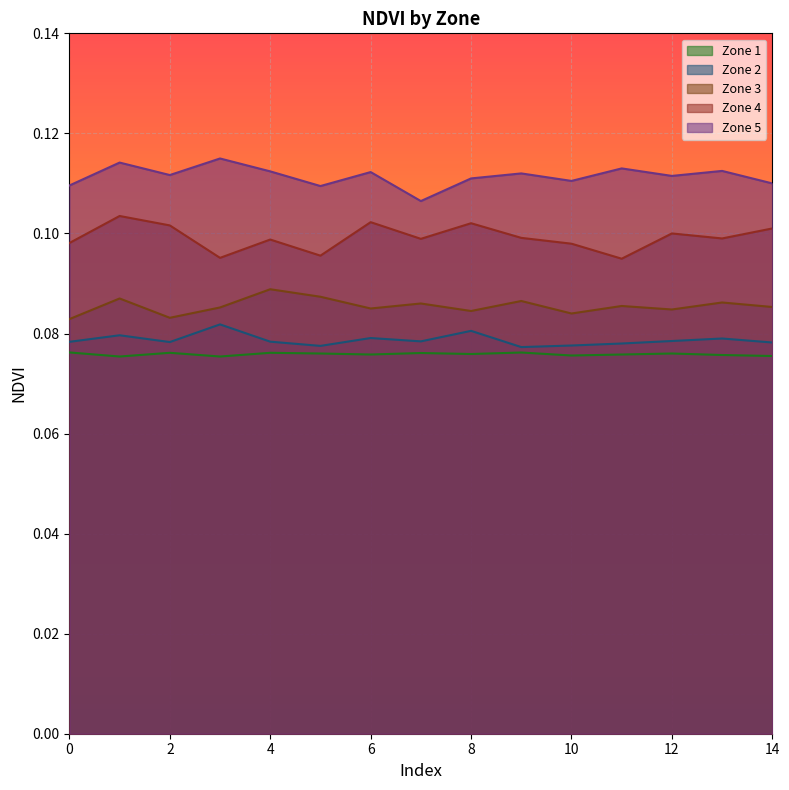

The Zone 4 series shows 0.1 at 6. True or false?

False